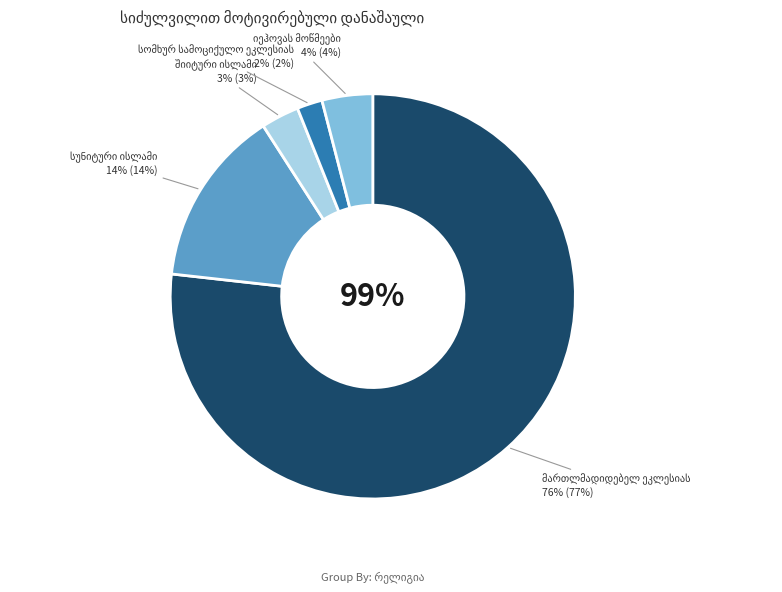

Is მართლმადიდებელ ეკლესიას the majority of the pie?

Yes